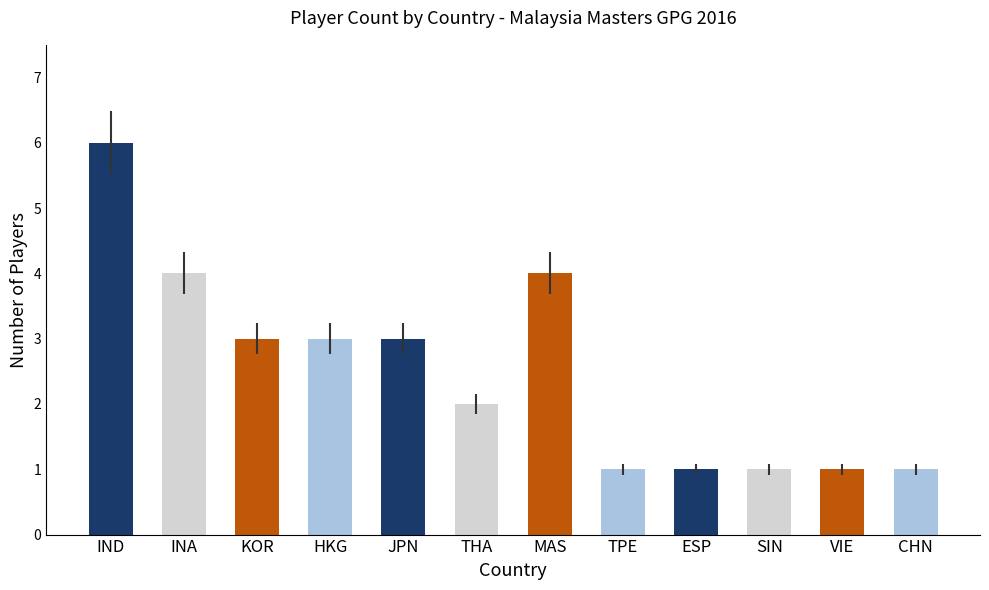

What is the label of the 9th bar from the right?

HKG